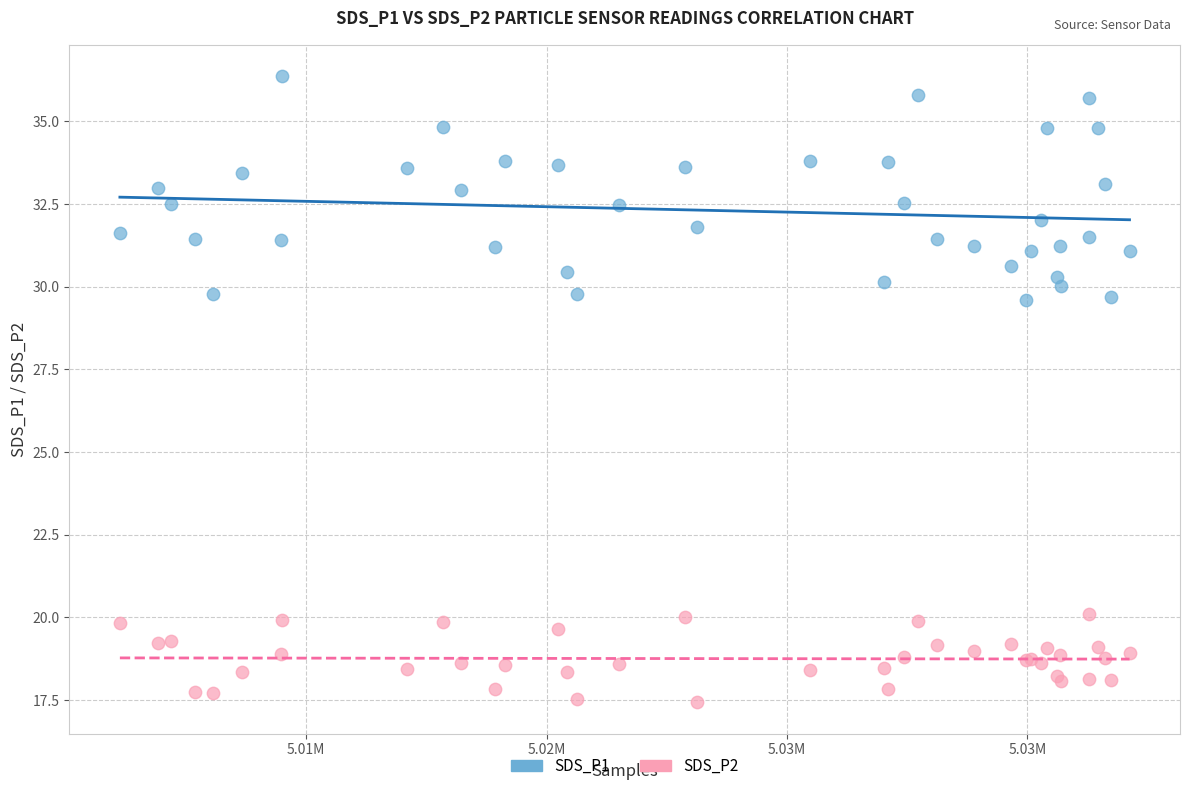

Which series has the largest Y range (max minus min)?

SDS_P1